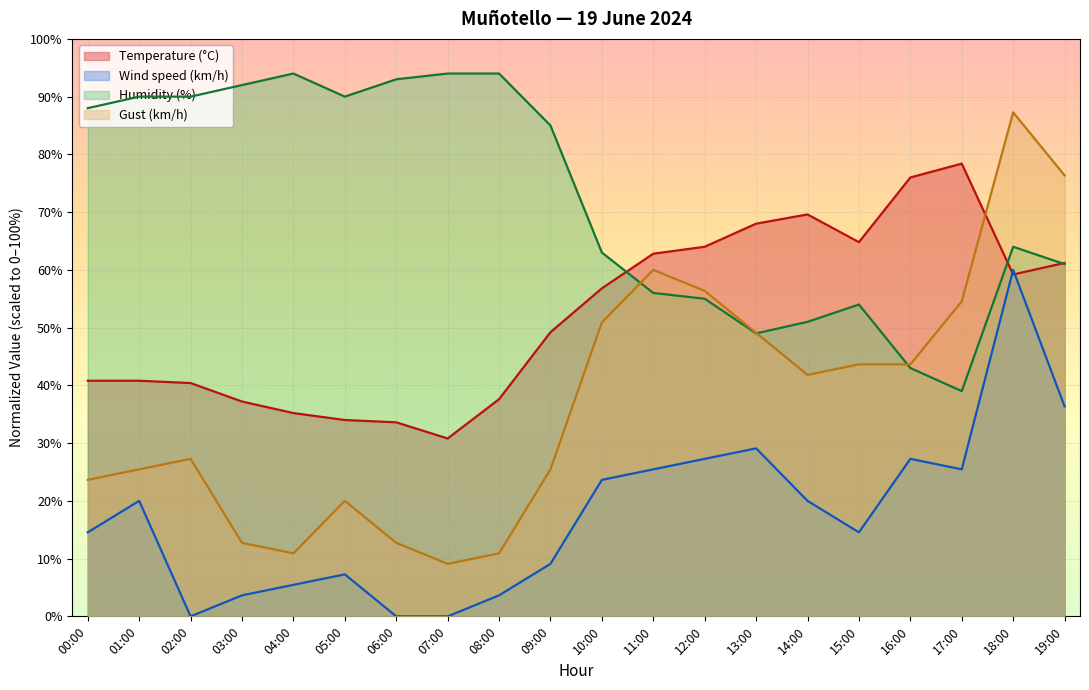

Where is the first local maximum for Humidity (%)?

04:00